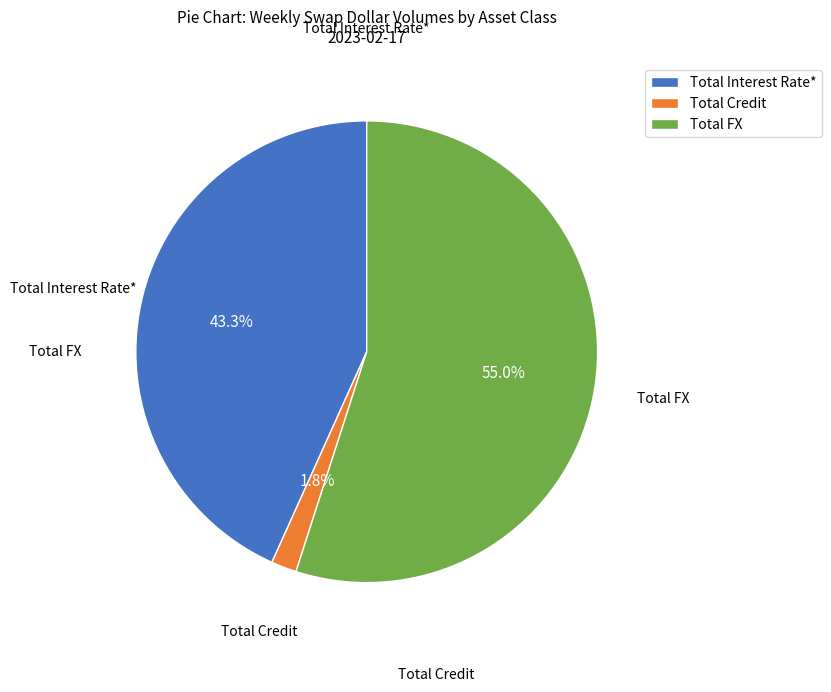

To the nearest percent, what is the difference between the largest and smallest slice percentages?

53%